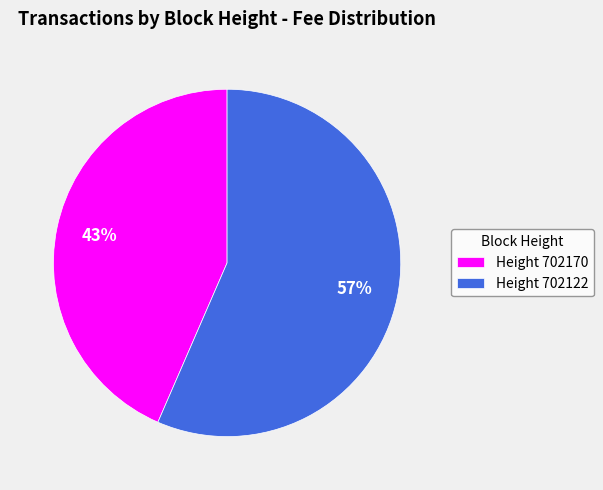

What is the smallest slice in the pie chart?

Height 702170